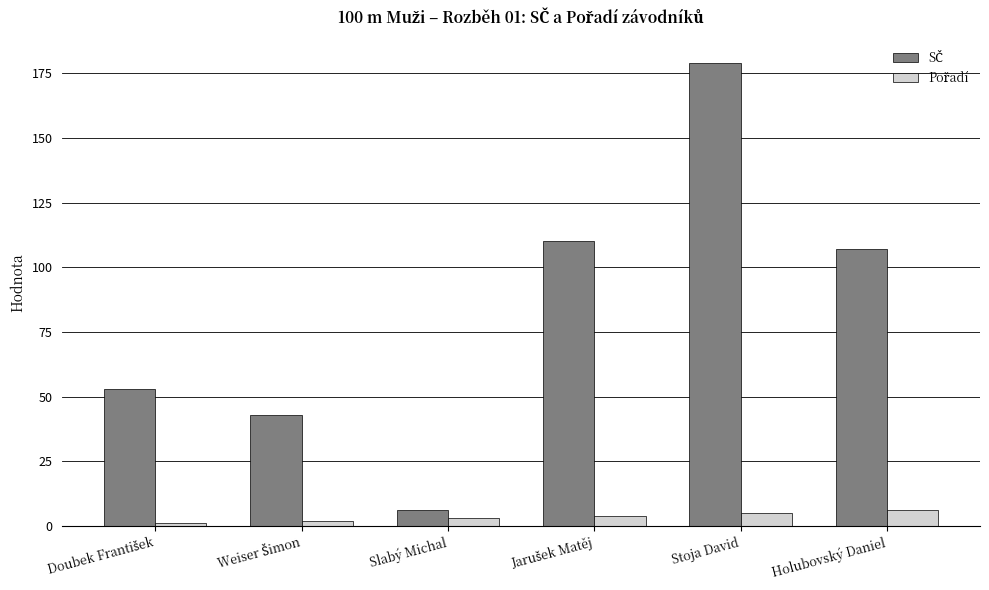

What is the difference between the highest and lowest values at Holubovský Daniel?

101